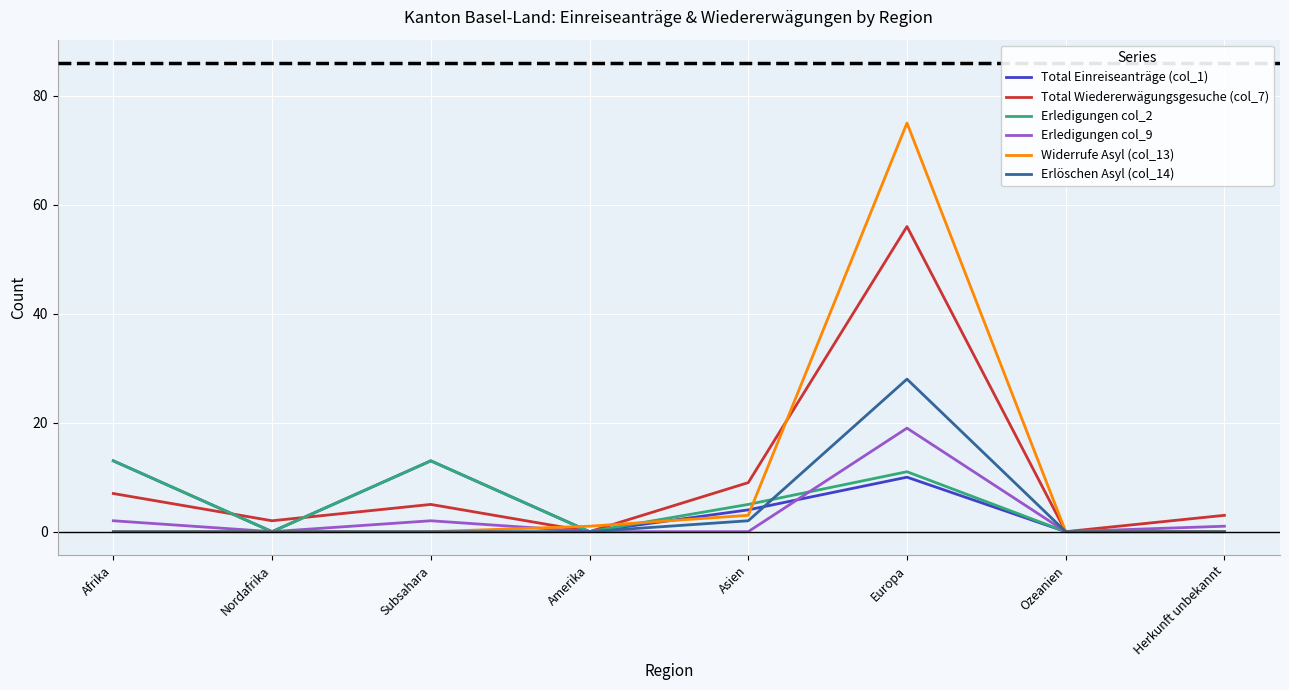

At which category is the sum across all series the highest?

Europa